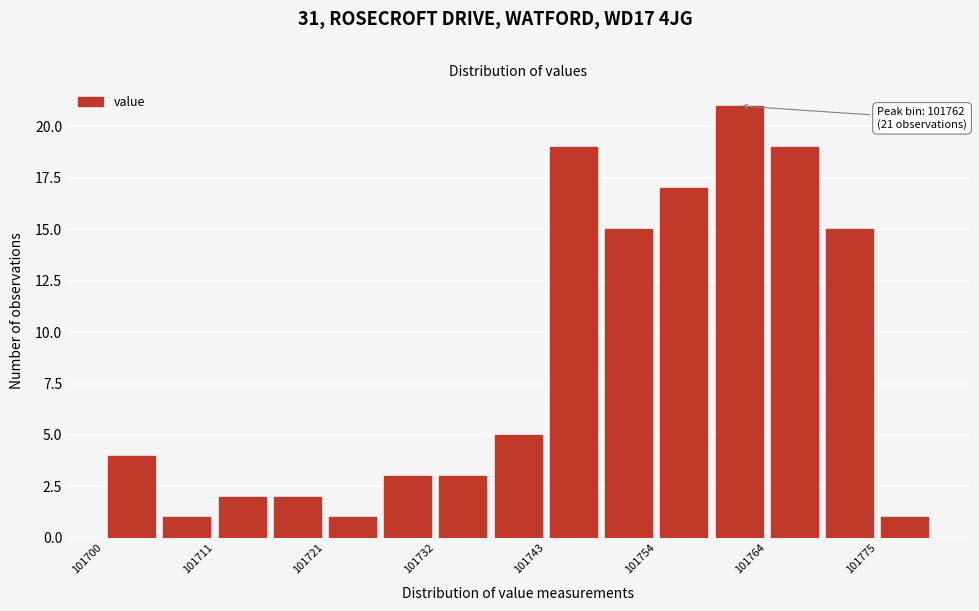

Around what value on the x-axis is the tallest bar? Give the approximate position of its centre, as read against the axis.

101762